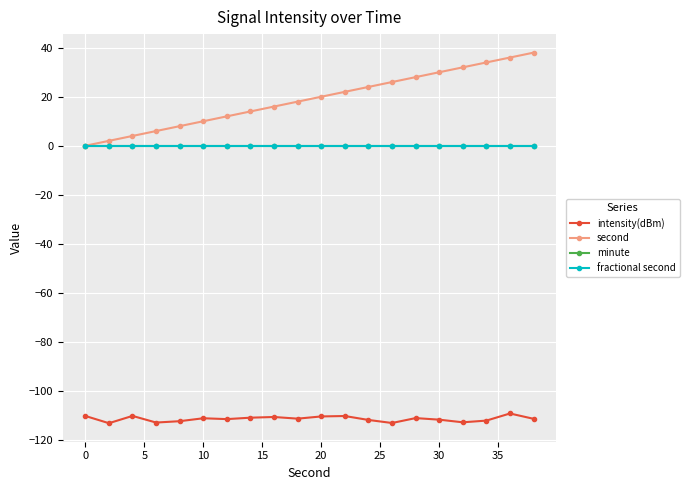

What is the smallest value displayed?

-113.2